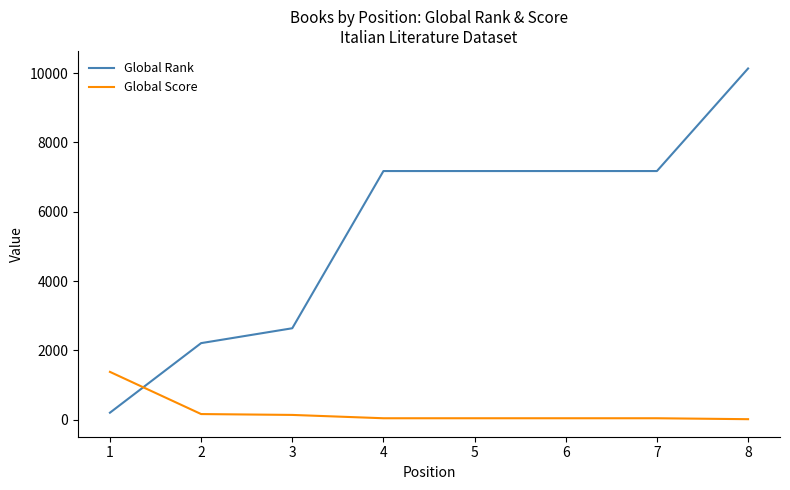

The value of Global Rank at 7 is 7176. True or false?

True